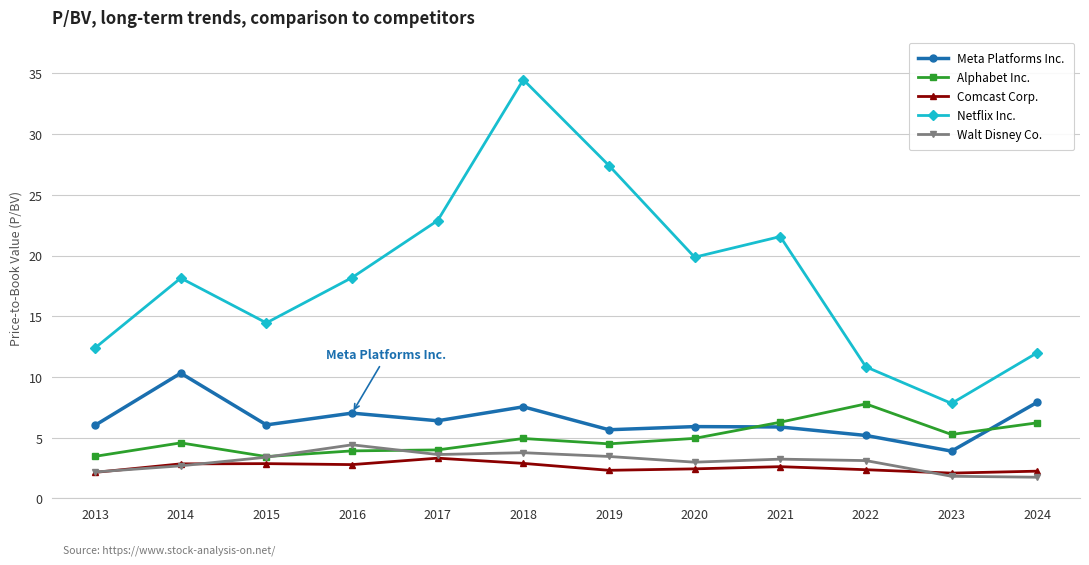

The value of Netflix Inc. at 2019 is 44.3. True or false?

False